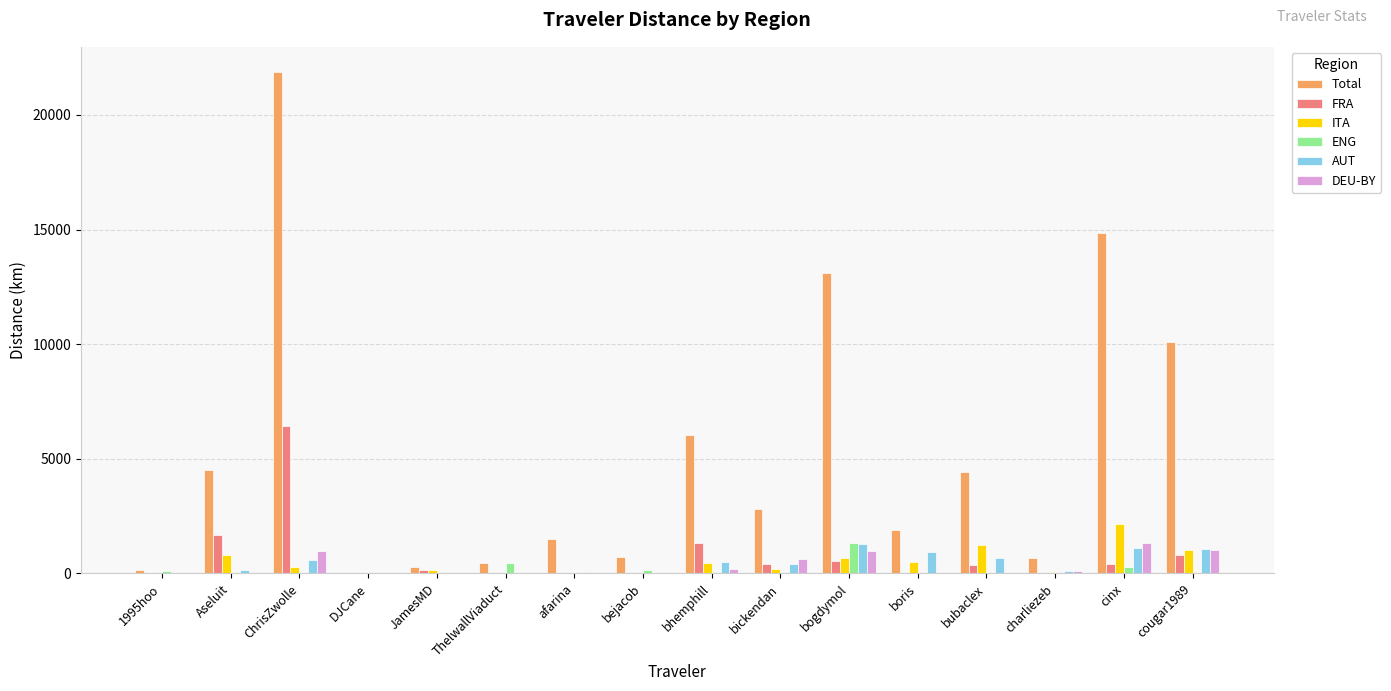

What is the maximum value for DEU-BY?

1339.5